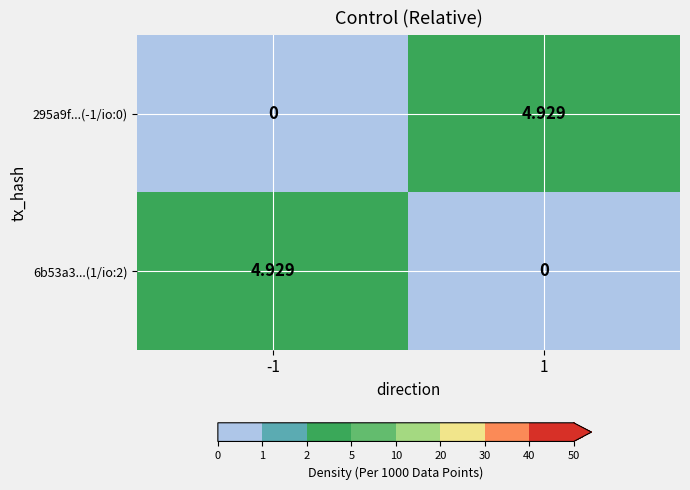

Is the value of 295a9f...(-1/io:0) at 1 greater than the value of 6b53a3...(1/io:2) at 1?

Yes